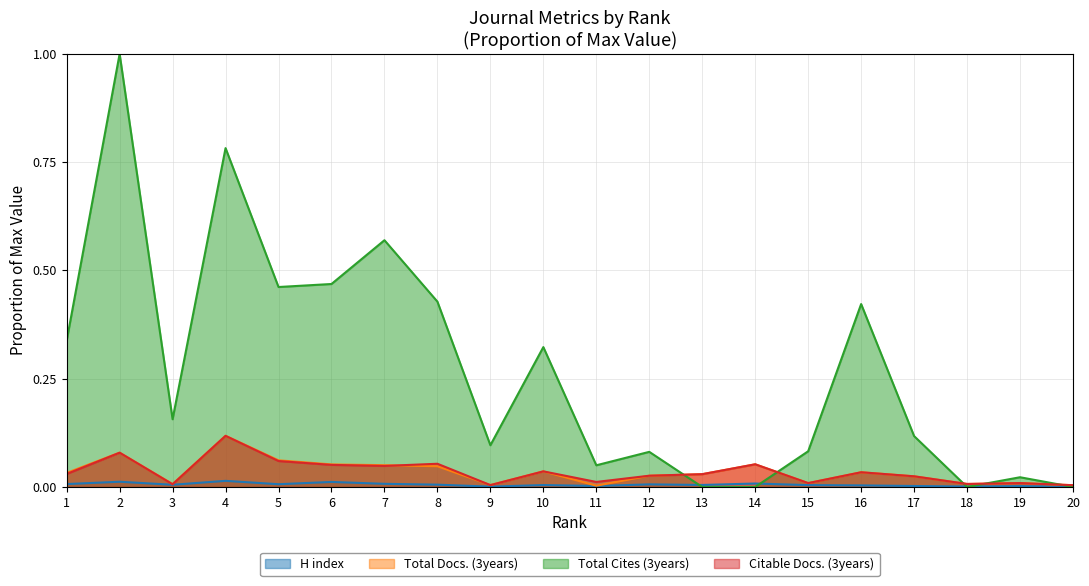

Does the chart display data point markers on the line(s)?

No